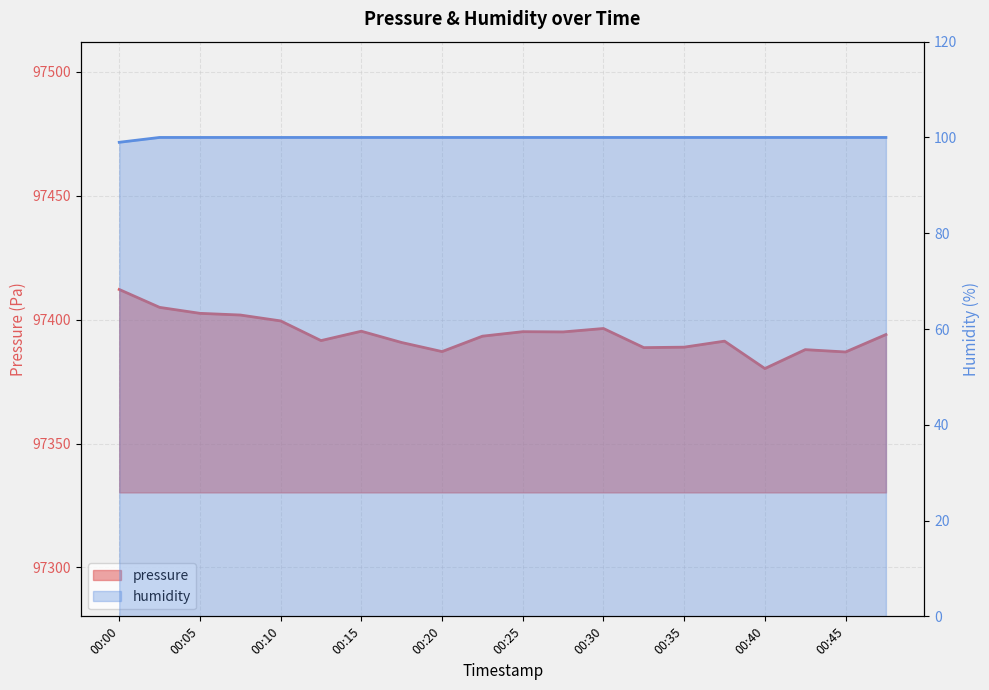

True or false: pressure and humidity cross at least once.

False